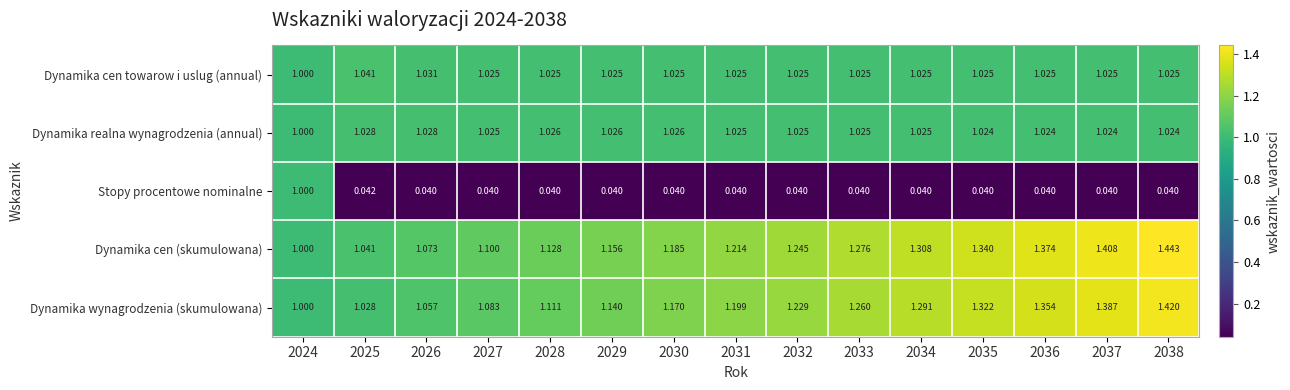

What is the total value across all series at 2038?

5.0